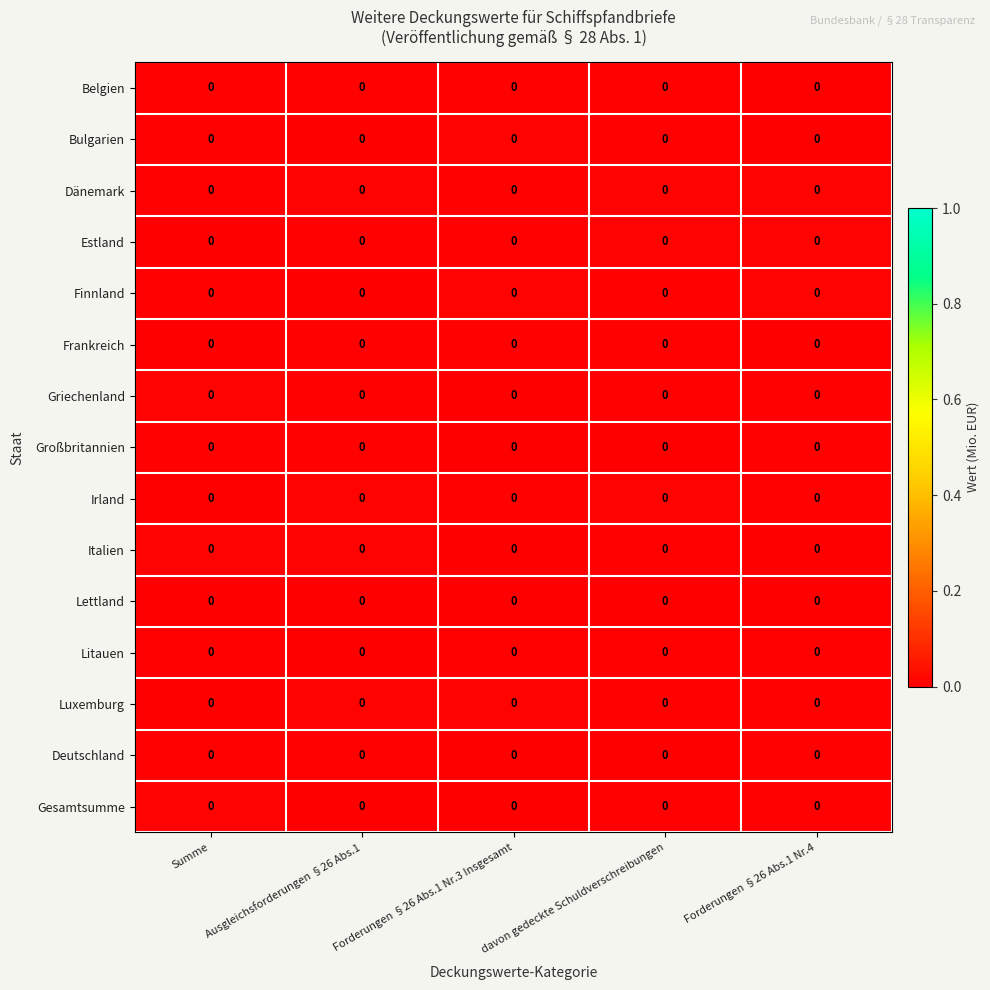

Which category has the highest value across all series?

Summe